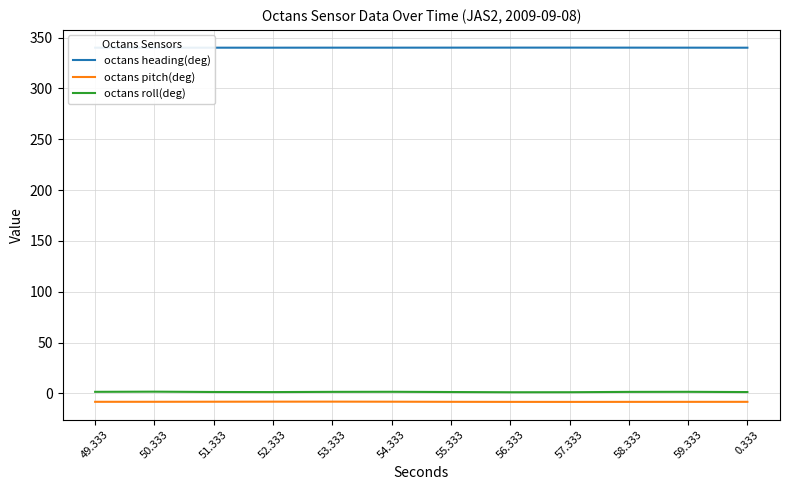

True or false: octans roll(deg) has a value of 1.4 at 51.333.

True